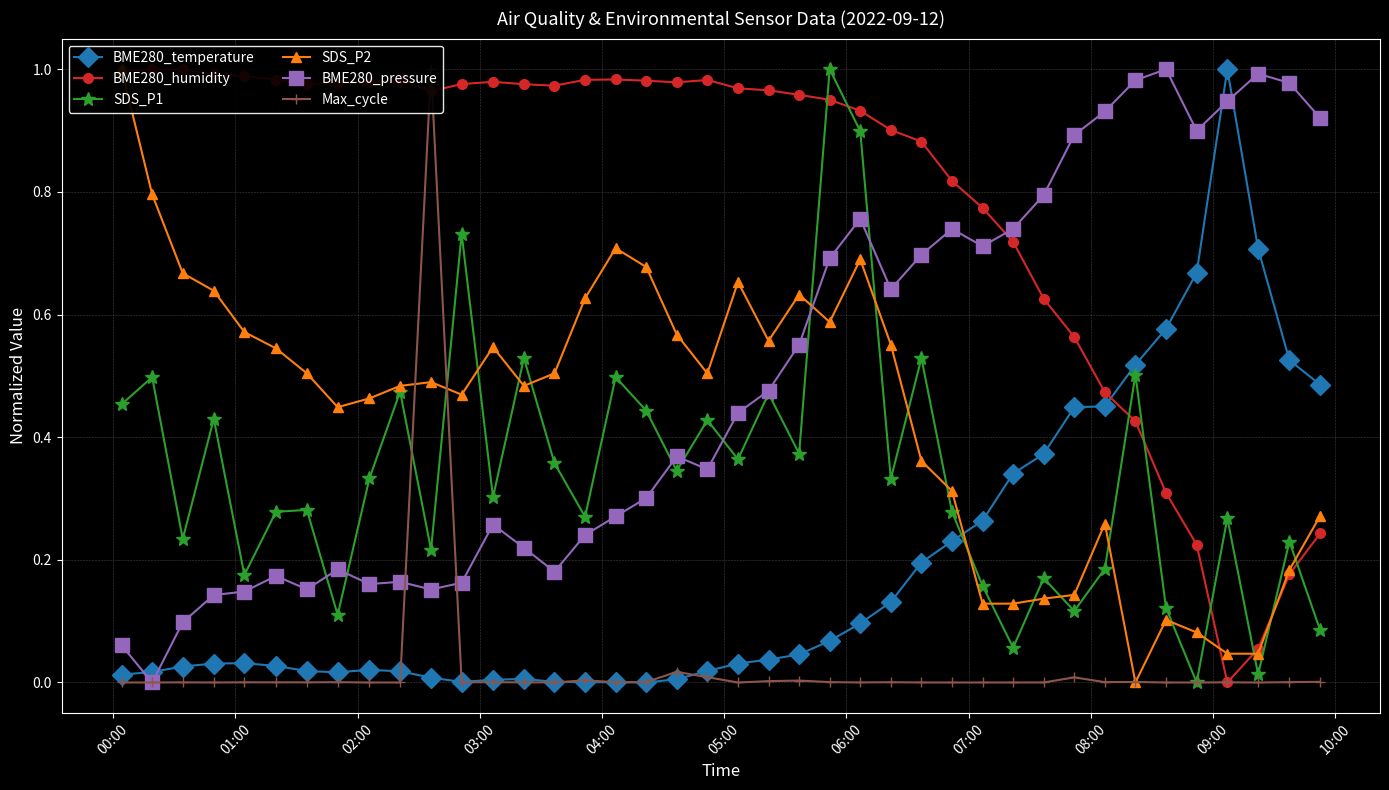

True or false: BME280_temperature has more than 2 interior local peaks.

True